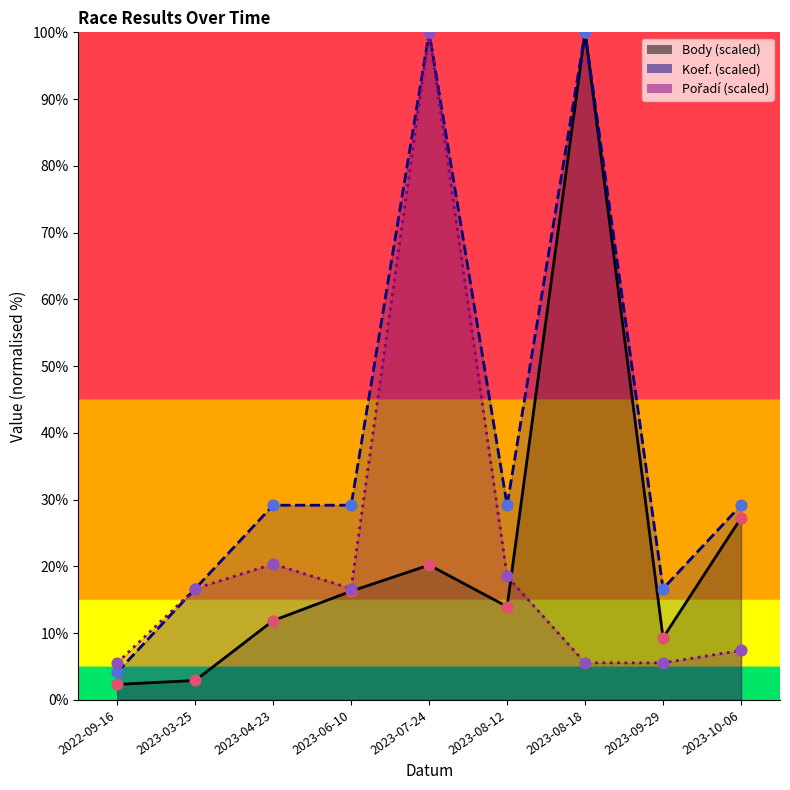

Which series contains the lowest Y value?

Body